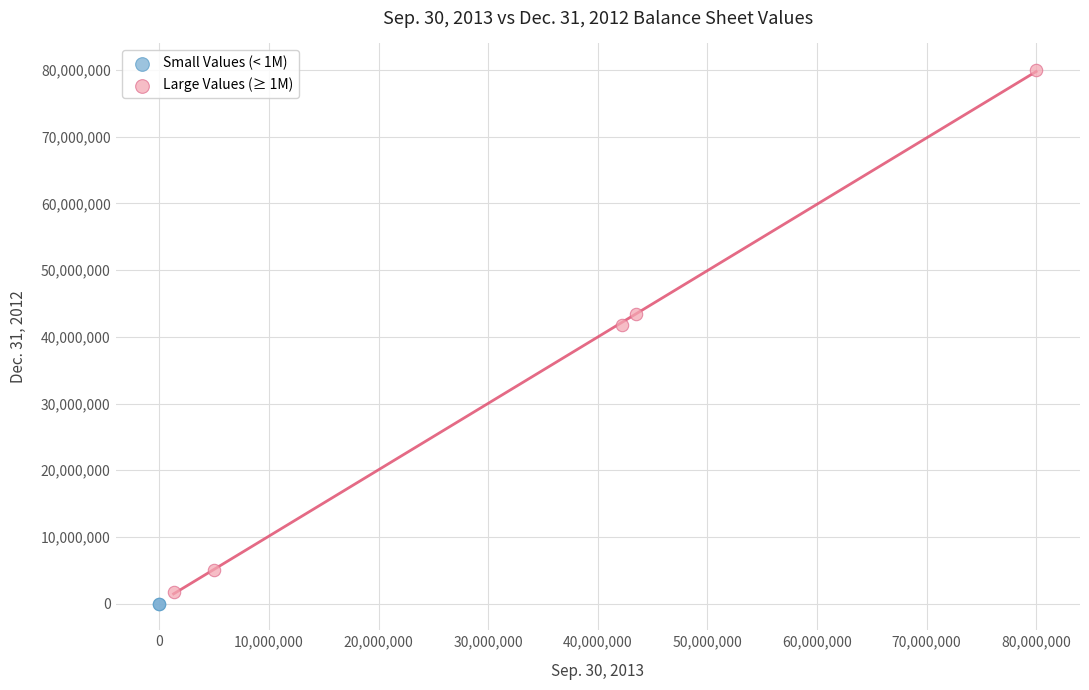

What are all the series names shown in the legend?

Small Values (< 1M), Large Values (≥ 1M)